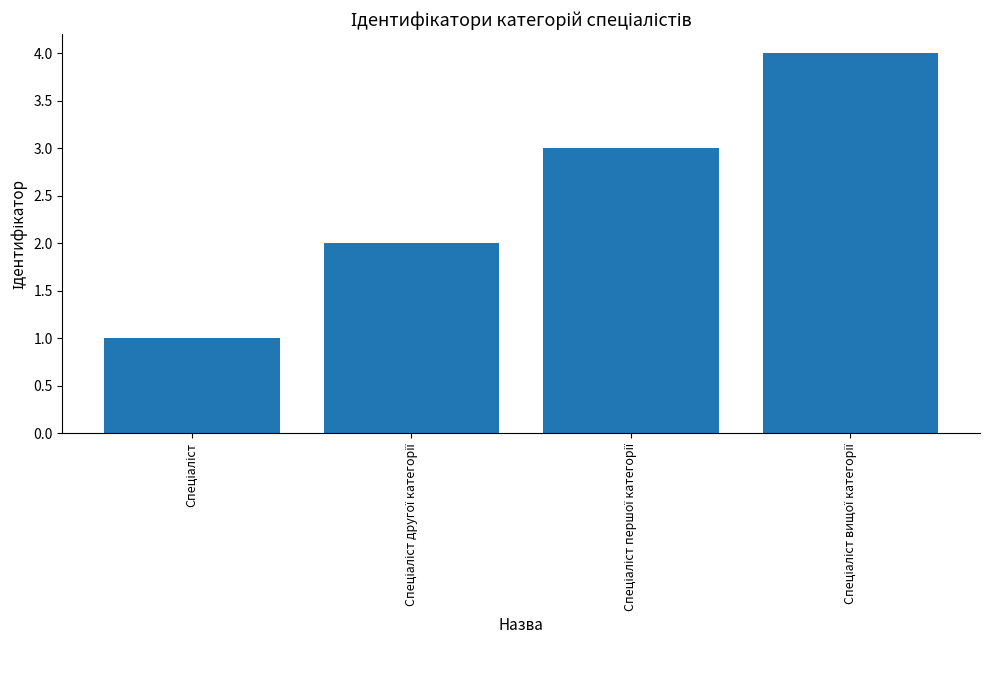

Count the values in the range 2 to 4.

3